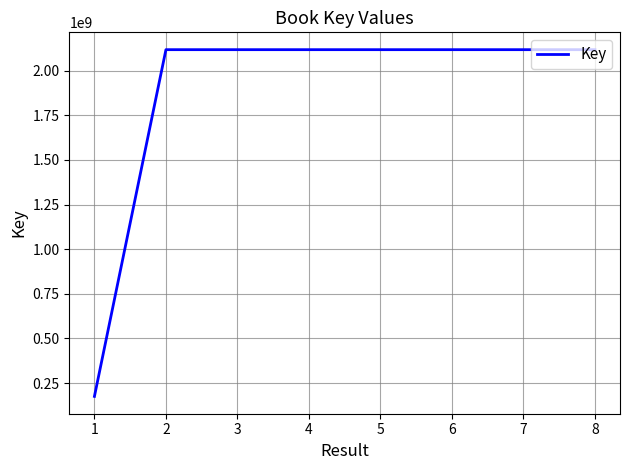

Where does the data first go above 2117865683?

3